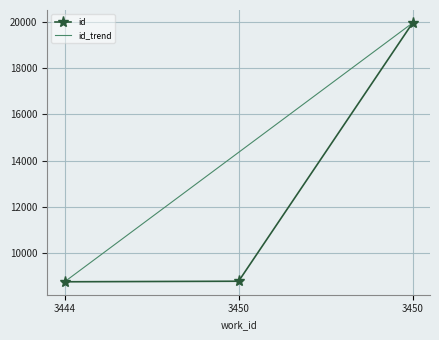

The value of id_trend at 3450 is 31113.4. True or false?

False